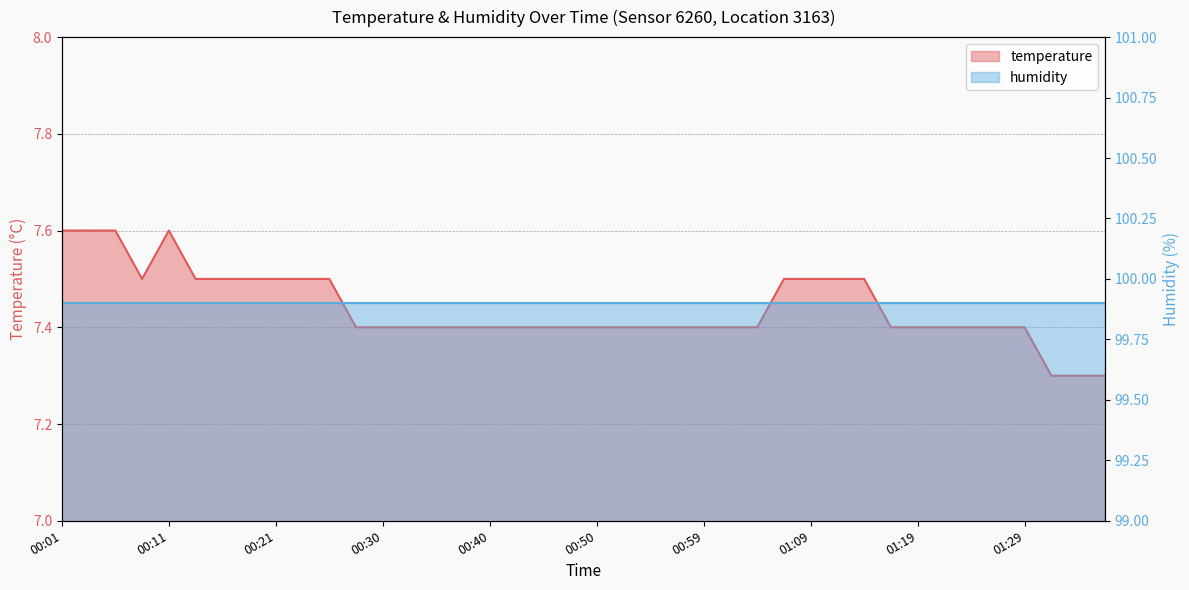

What is the label of the 7th point from the left?

00:16